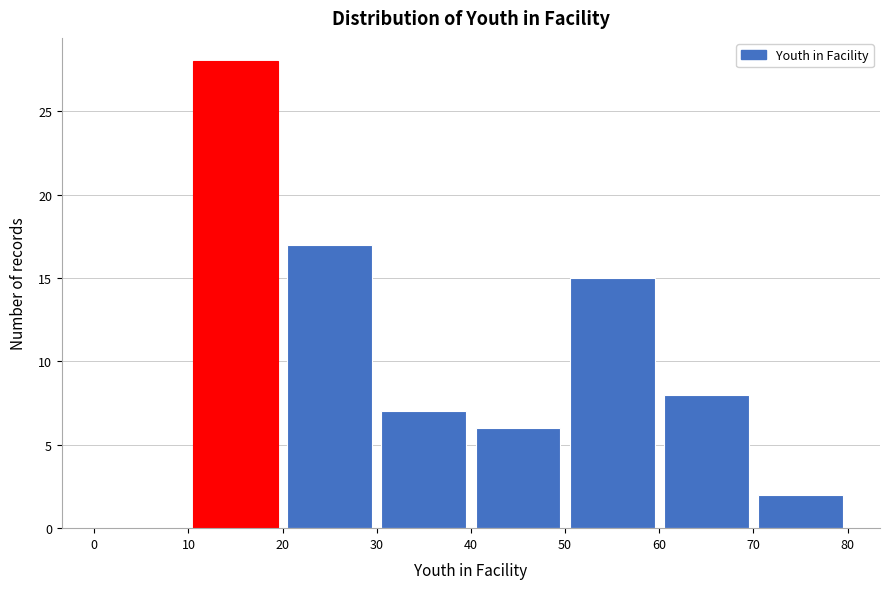

Reading left to right, list every bar in this chart as the range it spans on the x-axis followed by its height. The values are not printed on the chart, so give them approximately, as read against the axis.

0 to 10: 0
10 to 20: 28
20 to 30: 17
30 to 40: 7
40 to 50: 6
50 to 60: 15
60 to 70: 8
70 to 80: 2